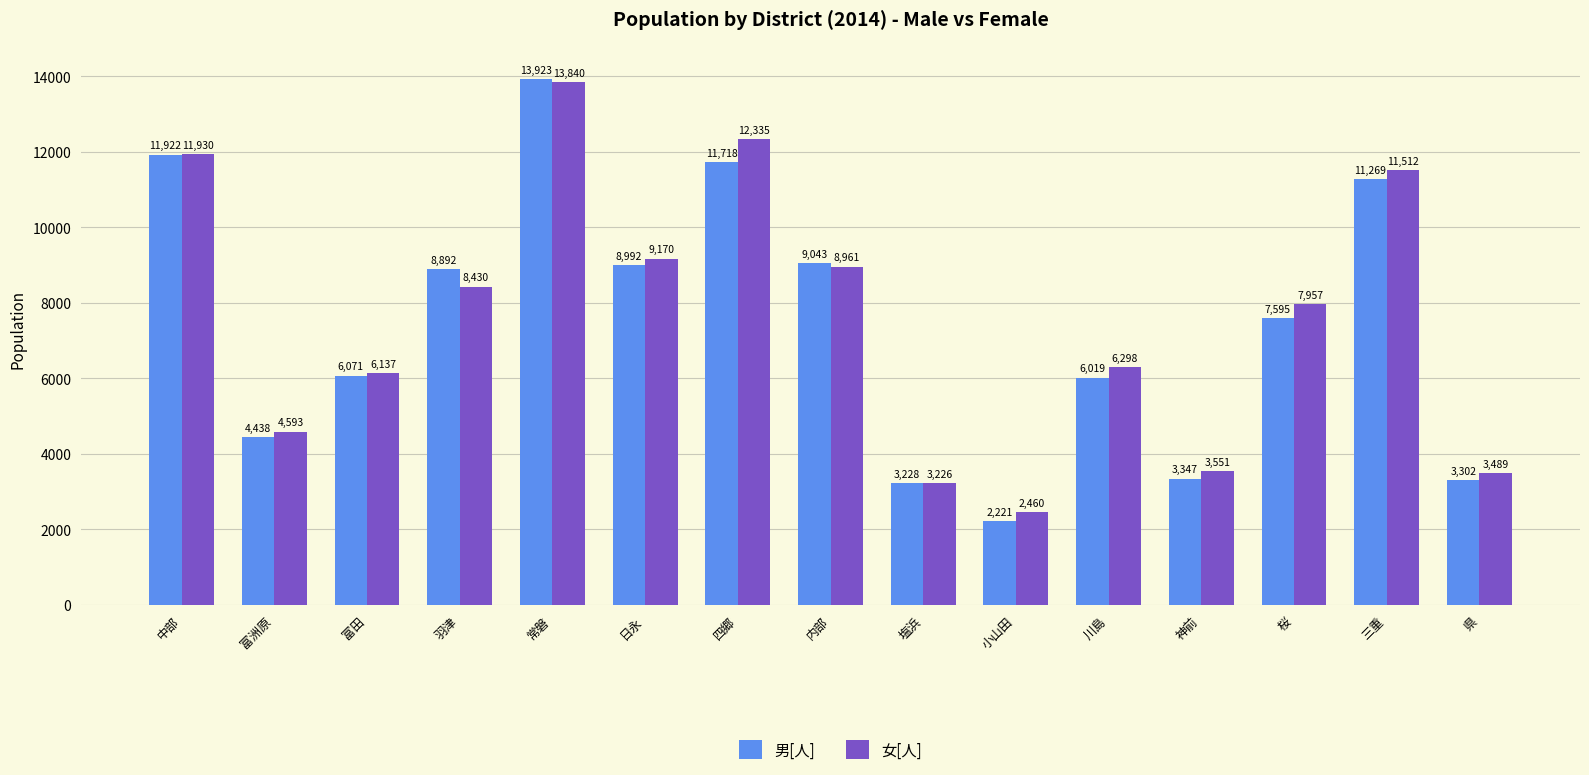

Which category has the highest value in the 男[人] series?

常磐